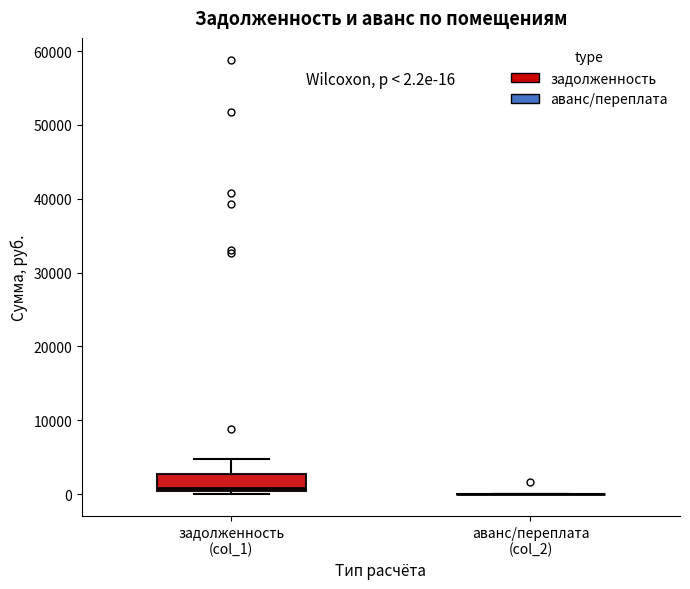

Comparing the boxes themselves (not the whiskers), which one is the tallest?

задолженность (col_1)